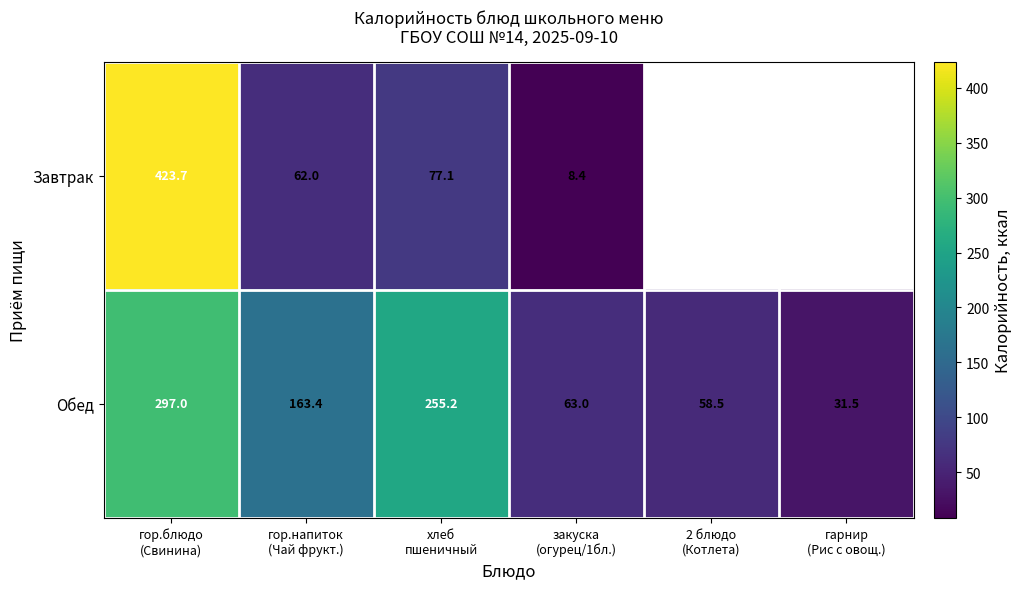

List the series in order of their peak value, lowest first.

Обед, Завтрак